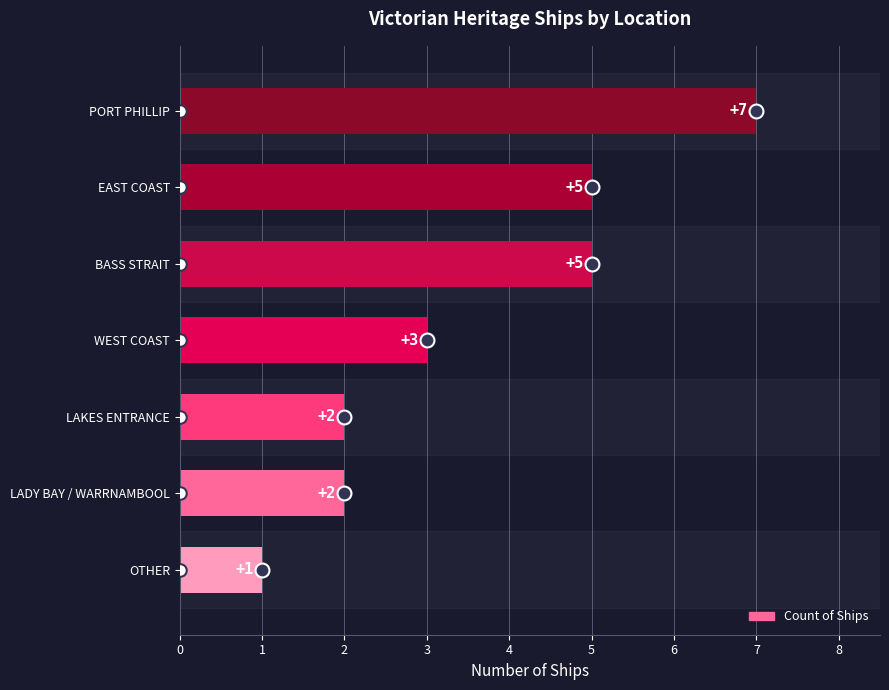

How many data points are less than 3?

3